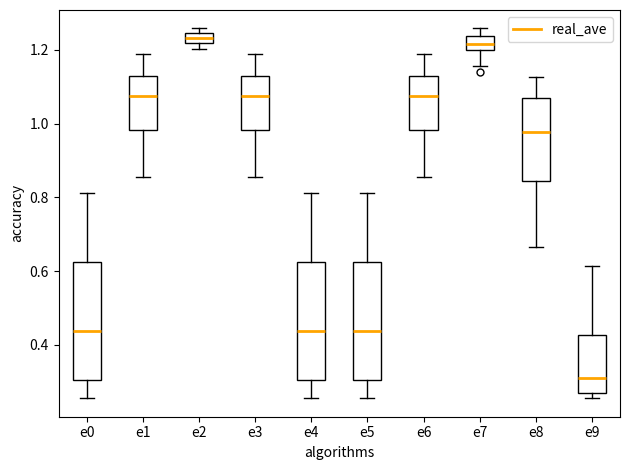

Where is the lower edge of the box for e2 on the y-axis? The values are not printed on the chart, so give them approximately, as read against the axis.

1.22